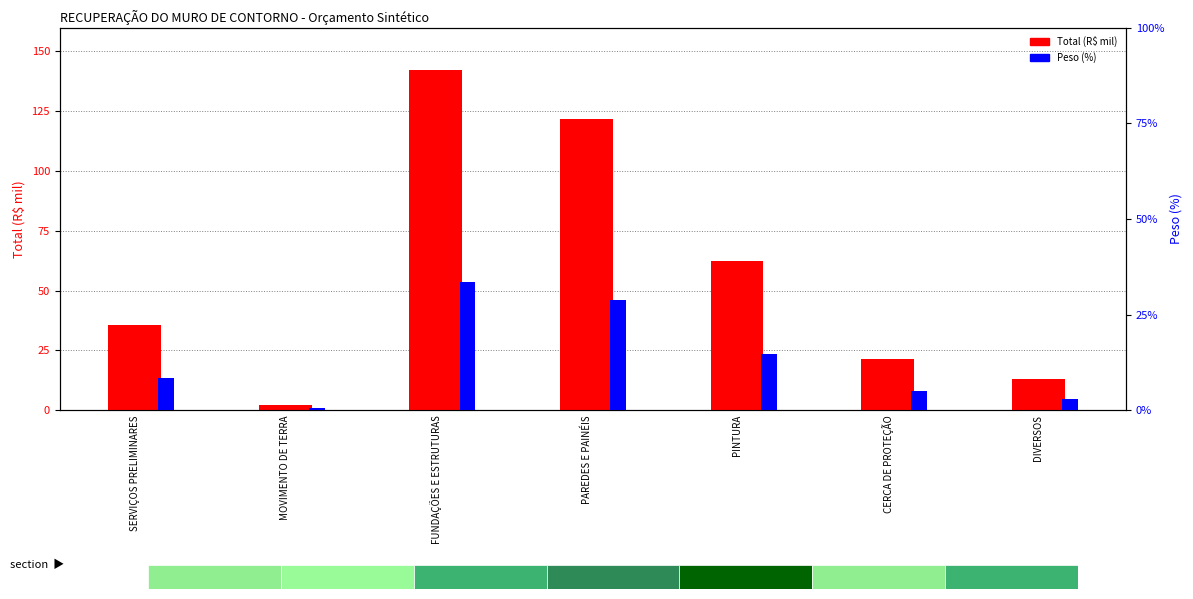

True or false: Total (R$ mil) has a value of 2.3 at MOVIMENTO DE TERRA.

True